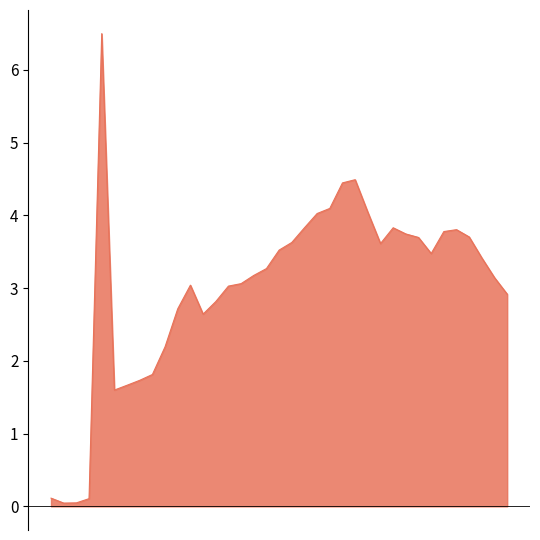

How many interior local valleys (lower than both neighbors) does the data have?

5